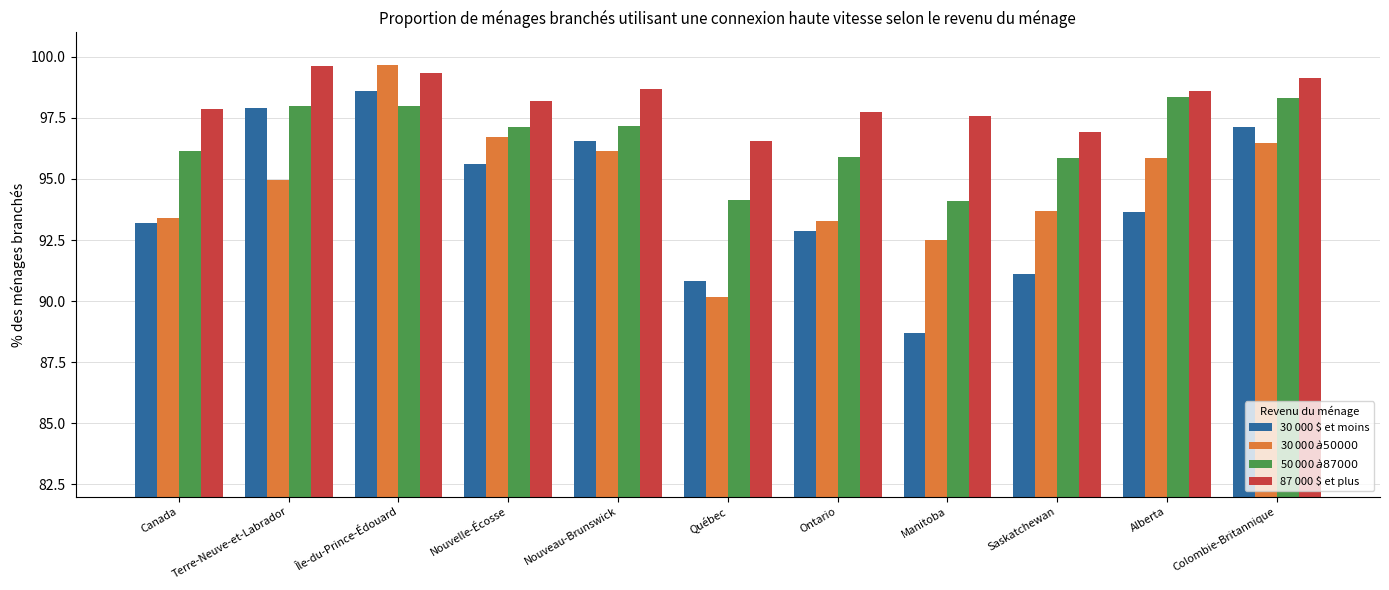

Where does the 87 000 $ et plus series first go above 98?

Terre-Neuve-et-Labrador